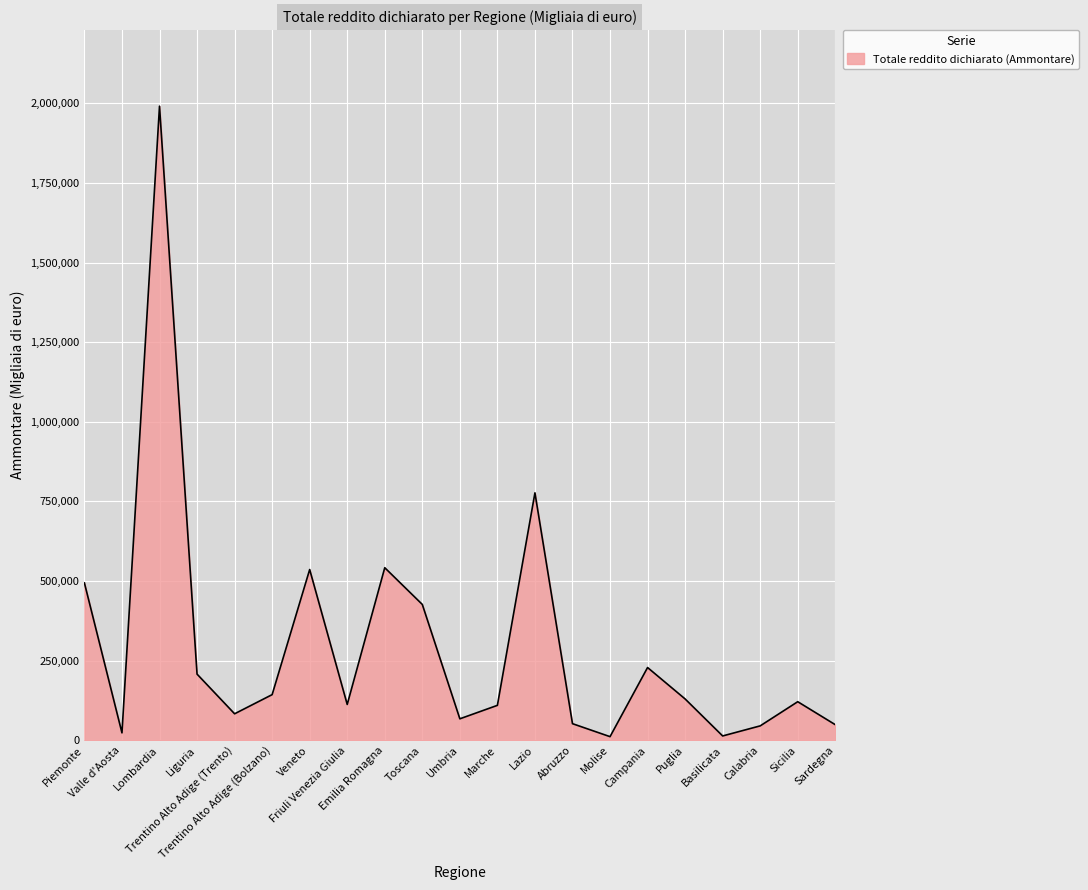

What is the maximum value shown in the chart?

1991330